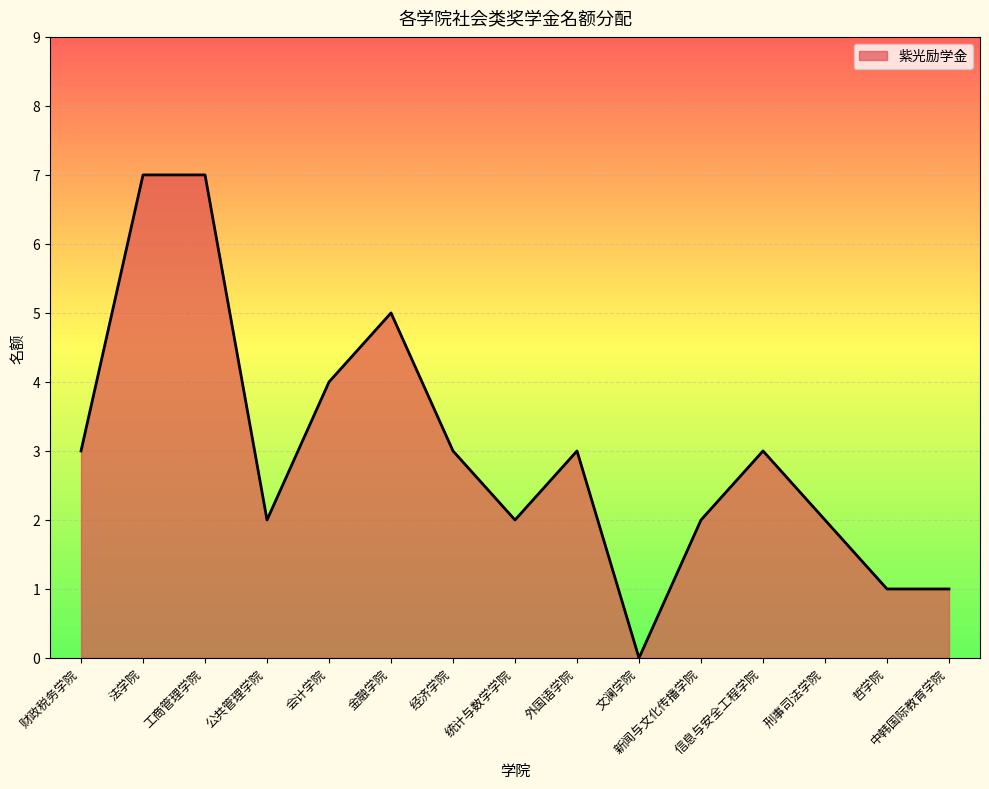

Reading left to right, transcribe all the data shown in this chart.

3	7	7	2	4	5	3	2	3	0	2	3	2	1	1